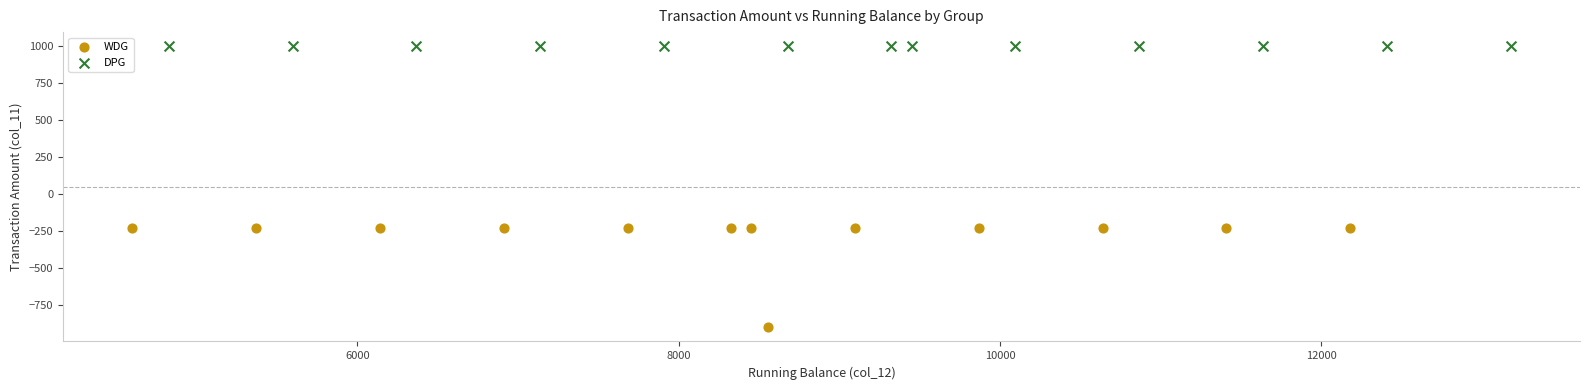

Which series contains the highest Y value?

DPG